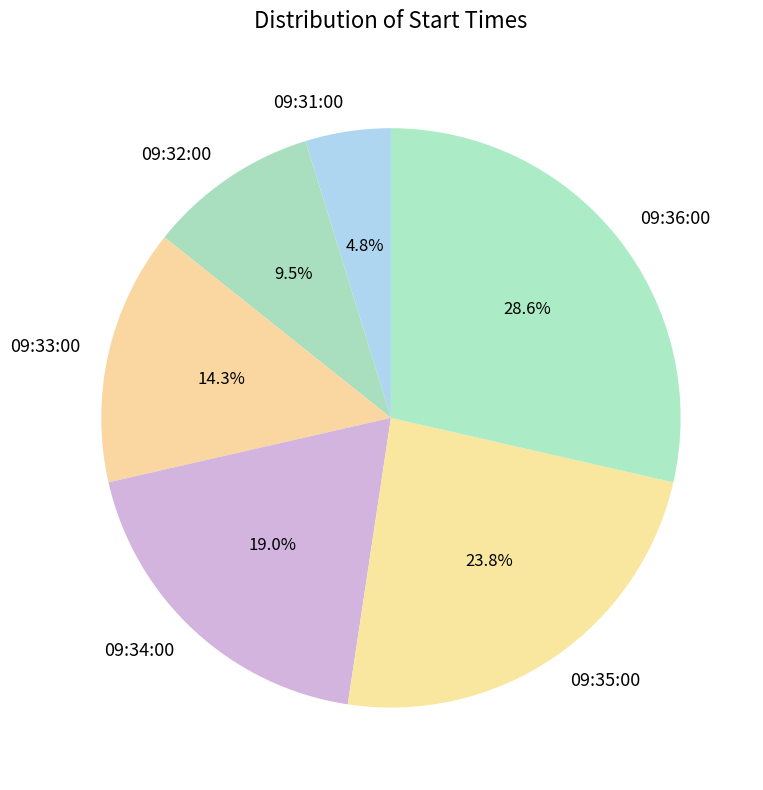

Is it true that 09:31:00 is 13% of the pie?

False